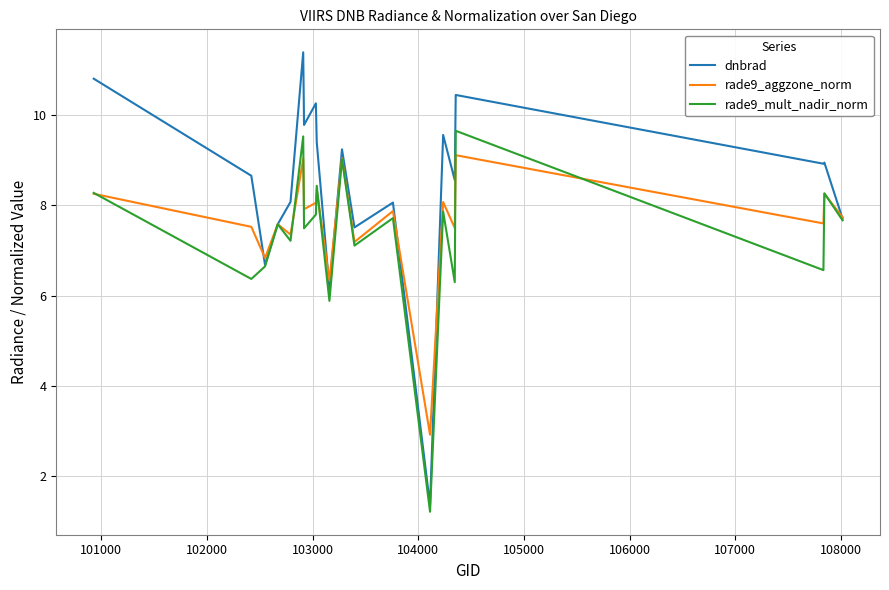

What is the highest value of the rade9_aggzone_norm series?

9.1